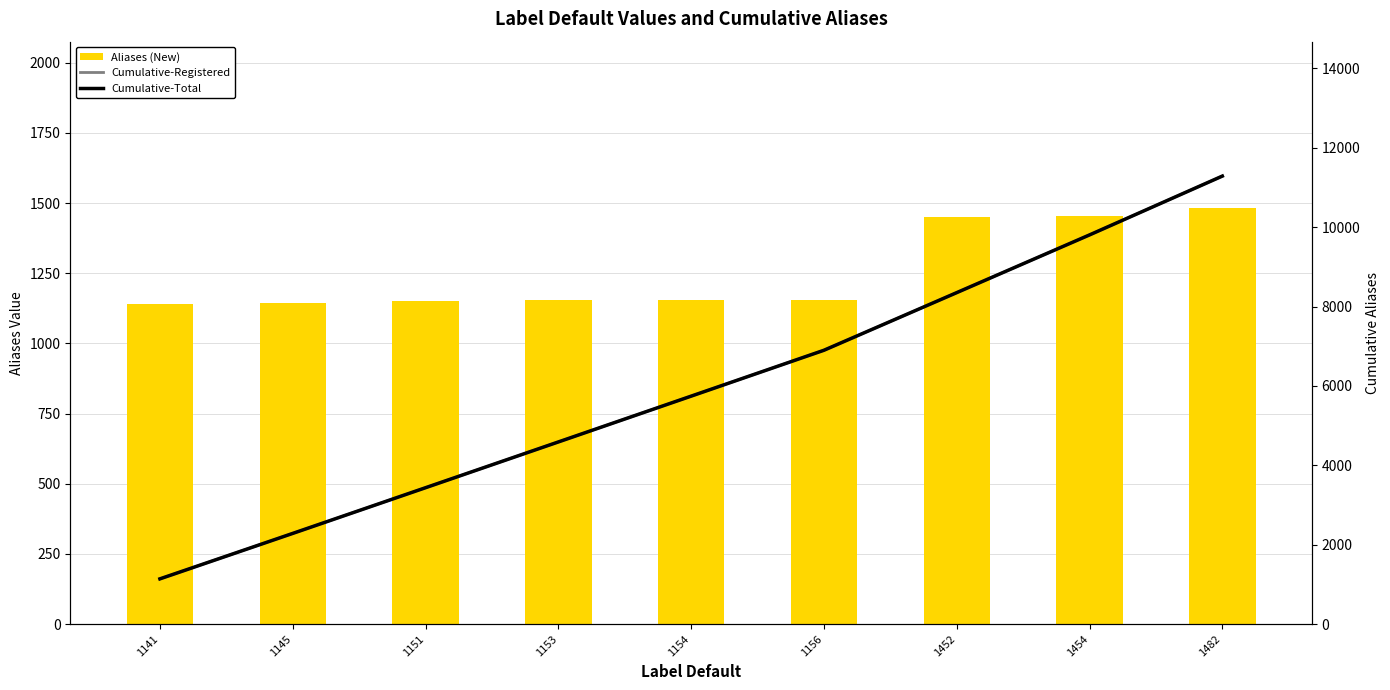

Is the value of Aliases (New) at 1482 greater than the value of Cumulative-Registered at 1454?

No